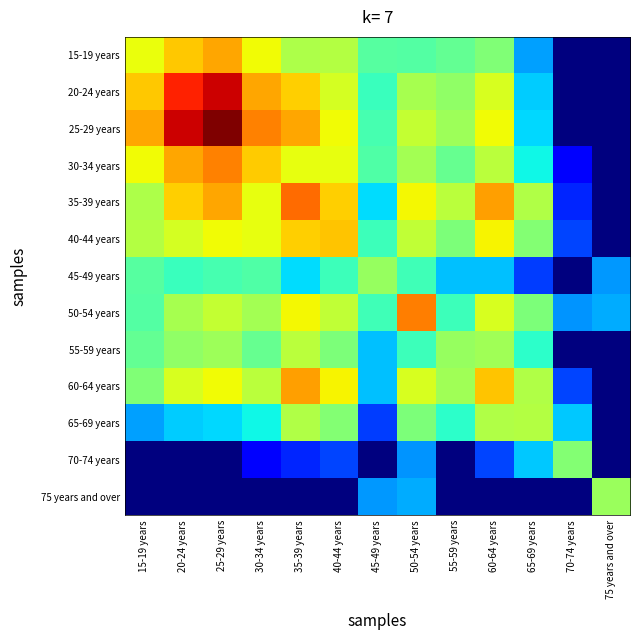

Reading right to left, extract all data points from this chart.

15-19 years: 75 years and over=0.0	70-74 years=0.0	65-69 years=0.3	60-64 years=0.5	55-59 years=0.5	50-54 years=0.5	45-49 years=0.5	40-44 years=0.6	35-39 years=0.6	30-34 years=0.6	25-29 years=0.7	20-24 years=0.7	15-19 years=0.6
20-24 years: 75 years and over=0.0	70-74 years=0.0	65-69 years=0.3	60-64 years=0.6	55-59 years=0.5	50-54 years=0.6	45-49 years=0.4	40-44 years=0.6	35-39 years=0.7	30-34 years=0.7	25-29 years=0.9	20-24 years=0.9	15-19 years=0.7
25-29 years: 75 years and over=0.0	70-74 years=0.0	65-69 years=0.3	60-64 years=0.6	55-59 years=0.5	50-54 years=0.6	45-49 years=0.4	40-44 years=0.6	35-39 years=0.7	30-34 years=0.8	25-29 years=1.0	20-24 years=0.9	15-19 years=0.7
30-34 years: 75 years and over=0.0	70-74 years=0.1	65-69 years=0.4	60-64 years=0.6	55-59 years=0.5	50-54 years=0.5	45-49 years=0.4	40-44 years=0.6	35-39 years=0.6	30-34 years=0.7	25-29 years=0.8	20-24 years=0.7	15-19 years=0.6
35-39 years: 75 years and over=0.0	70-74 years=0.2	65-69 years=0.6	60-64 years=0.7	55-59 years=0.6	50-54 years=0.6	45-49 years=0.3	40-44 years=0.7	35-39 years=0.8	30-34 years=0.6	25-29 years=0.7	20-24 years=0.7	15-19 years=0.6
40-44 years: 75 years and over=0.0	70-74 years=0.2	65-69 years=0.5	60-64 years=0.6	55-59 years=0.5	50-54 years=0.6	45-49 years=0.4	40-44 years=0.7	35-39 years=0.7	30-34 years=0.6	25-29 years=0.6	20-24 years=0.6	15-19 years=0.6
45-49 years: 75 years and over=0.3	70-74 years=0.0	65-69 years=0.2	60-64 years=0.3	55-59 years=0.3	50-54 years=0.4	45-49 years=0.5	40-44 years=0.4	35-39 years=0.3	30-34 years=0.4	25-29 years=0.4	20-24 years=0.4	15-19 years=0.5
50-54 years: 75 years and over=0.3	70-74 years=0.3	65-69 years=0.5	60-64 years=0.6	55-59 years=0.4	50-54 years=0.8	45-49 years=0.4	40-44 years=0.6	35-39 years=0.6	30-34 years=0.5	25-29 years=0.6	20-24 years=0.6	15-19 years=0.5
55-59 years: 75 years and over=0.0	70-74 years=0.0	65-69 years=0.4	60-64 years=0.5	55-59 years=0.5	50-54 years=0.4	45-49 years=0.3	40-44 years=0.5	35-39 years=0.6	30-34 years=0.5	25-29 years=0.5	20-24 years=0.5	15-19 years=0.5
60-64 years: 75 years and over=0.0	70-74 years=0.2	65-69 years=0.6	60-64 years=0.7	55-59 years=0.5	50-54 years=0.6	45-49 years=0.3	40-44 years=0.6	35-39 years=0.7	30-34 years=0.6	25-29 years=0.6	20-24 years=0.6	15-19 years=0.5
65-69 years: 75 years and over=0.0	70-74 years=0.3	65-69 years=0.6	60-64 years=0.6	55-59 years=0.4	50-54 years=0.5	45-49 years=0.2	40-44 years=0.5	35-39 years=0.6	30-34 years=0.4	25-29 years=0.3	20-24 years=0.3	15-19 years=0.3
70-74 years: 75 years and over=0.0	70-74 years=0.5	65-69 years=0.3	60-64 years=0.2	55-59 years=0.0	50-54 years=0.3	45-49 years=0.0	40-44 years=0.2	35-39 years=0.2	30-34 years=0.1	25-29 years=0.0	20-24 years=0.0	15-19 years=0.0
75 years and over: 75 years and over=0.5	70-74 years=0.0	65-69 years=0.0	60-64 years=0.0	55-59 years=0.0	50-54 years=0.3	45-49 years=0.3	40-44 years=0.0	35-39 years=0.0	30-34 years=0.0	25-29 years=0.0	20-24 years=0.0	15-19 years=0.0